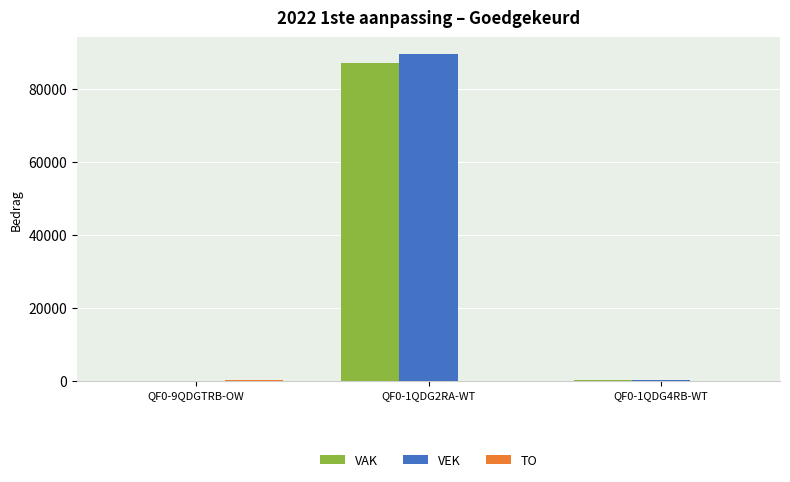

What is the approximate value of VAK at QF0-1QDG4RB-WT?

350